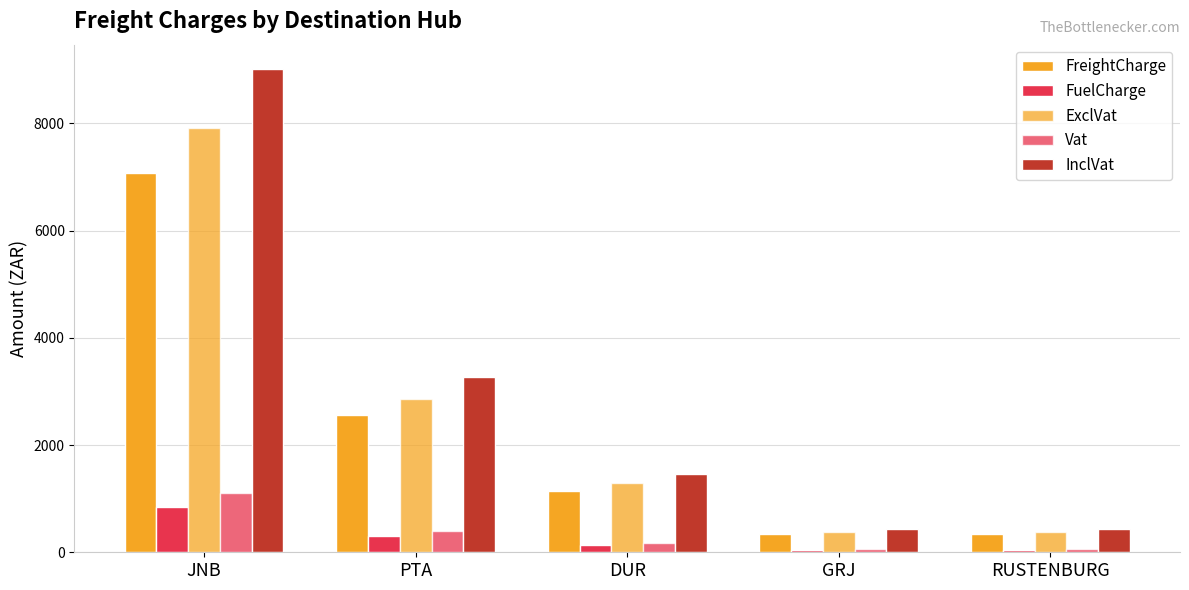

What is the approximate value of FreightCharge at DUR?

1149.2